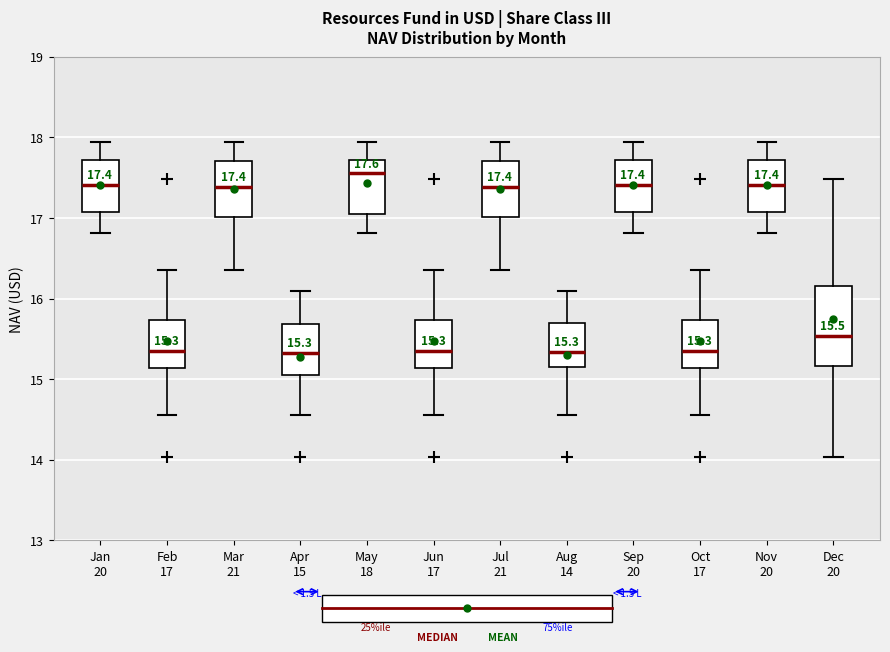

Which box's median line is the highest?

May 18